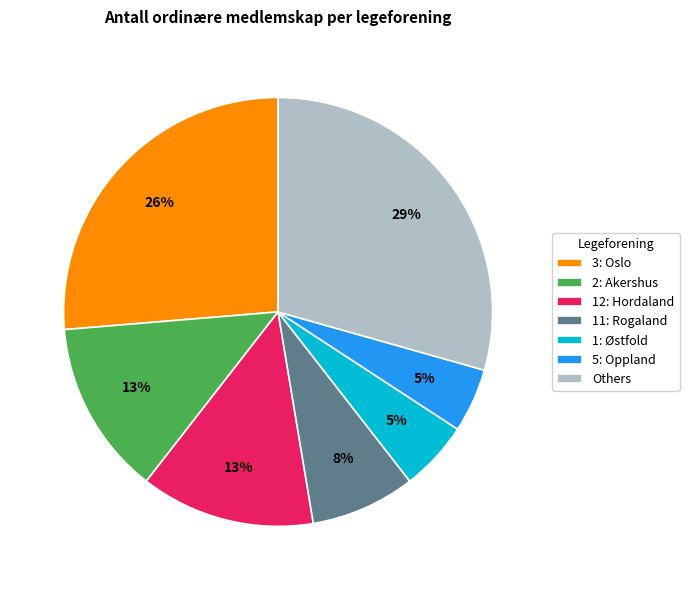

How many slices are in this pie chart?

7